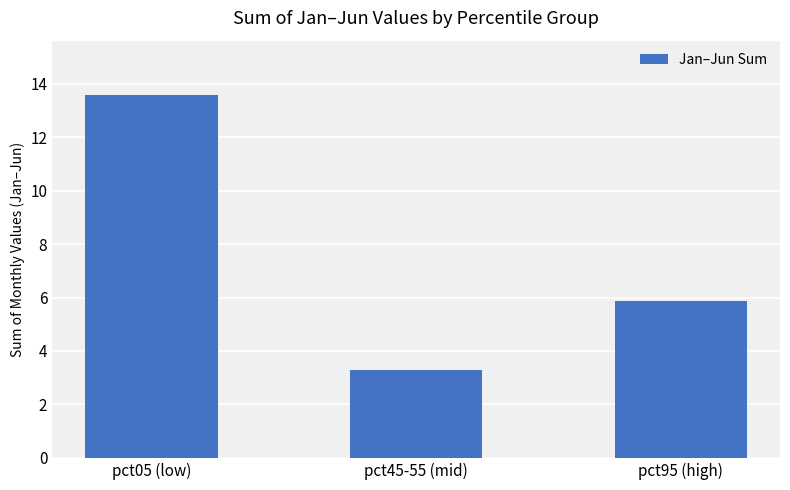

What position from the left is pct45-55 (mid)?

2